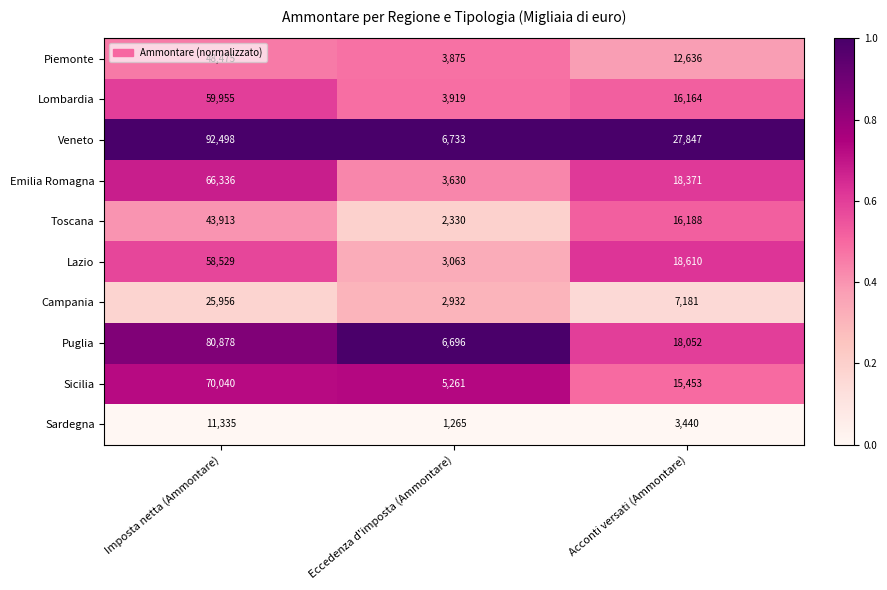

Between Imposta netta (Ammontare) and Eccedenza d'imposta (Ammontare), which series saw the biggest shift?

Veneto